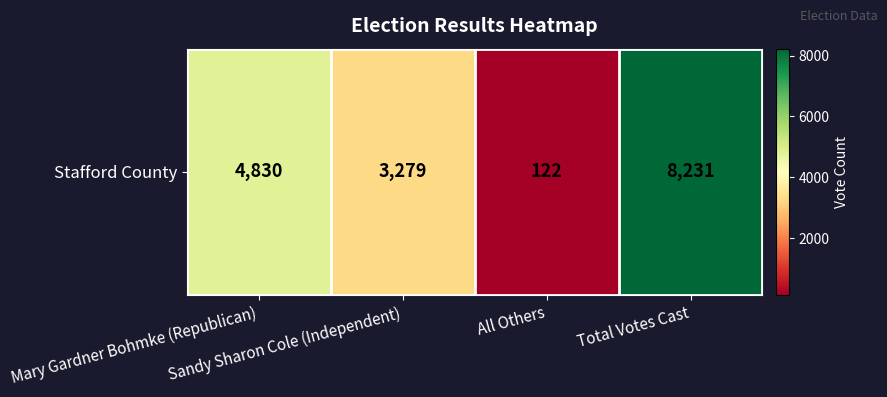

Rank the categories by value from lowest to highest.

All Others, Sandy Sharon Cole (Independent), Mary Gardner Bohmke (Republican), Total Votes Cast